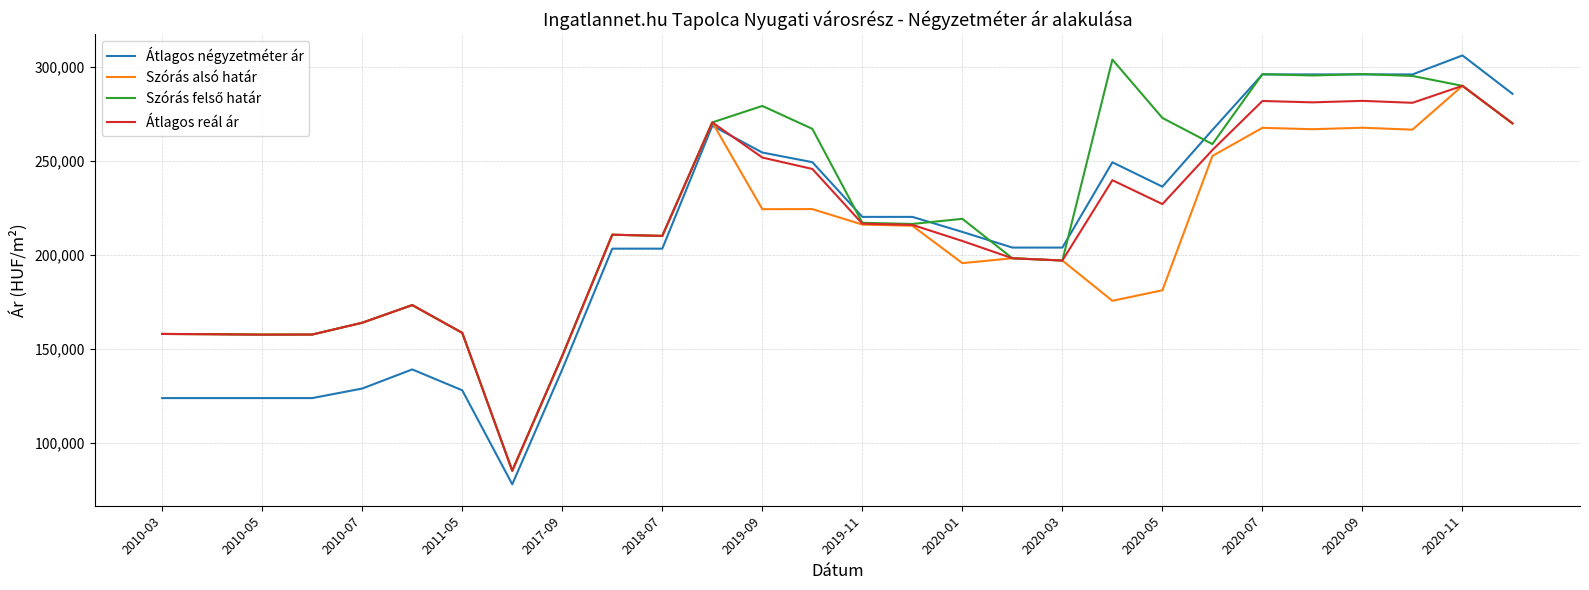

What is the maximum value shown in the chart?

305918